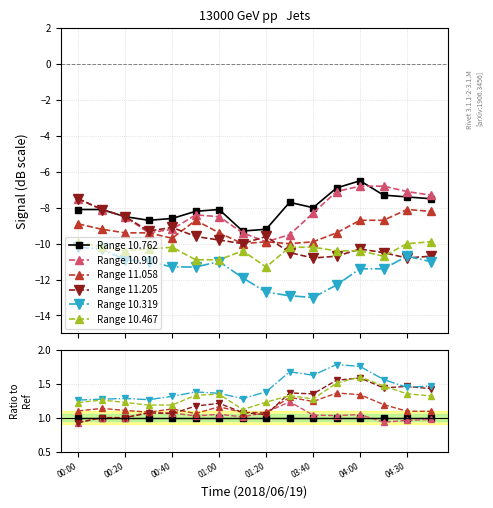

How many interior local valleys does the Range 11.205 series have?

4